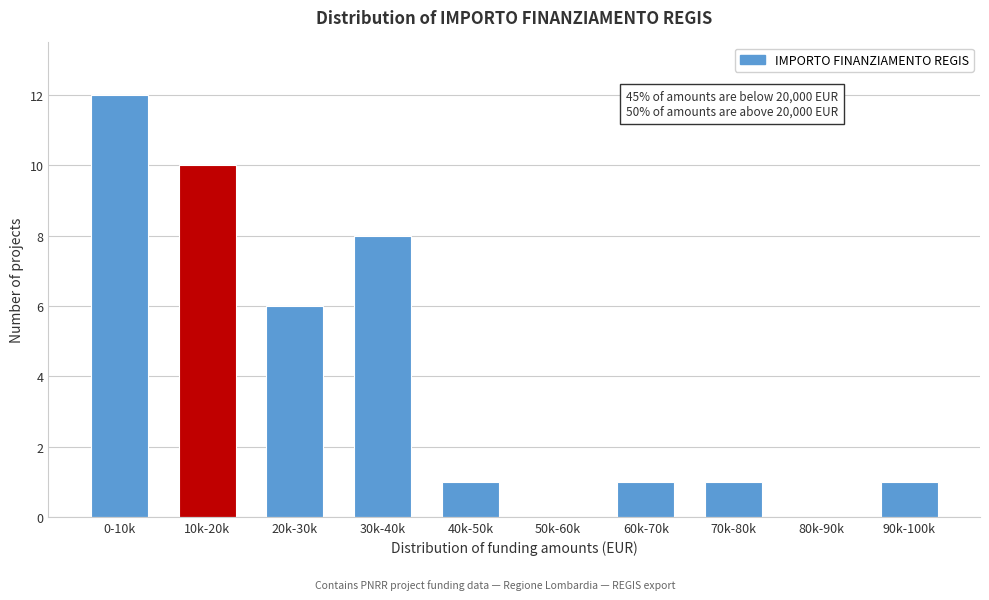

Reading left to right, transcribe all the data shown in this chart.

0-10k=12	10k-20k=10	20k-30k=6	30k-40k=8	40k-50k=1	50k-60k=0	60k-70k=1	70k-80k=1	80k-90k=0	90k-100k=1